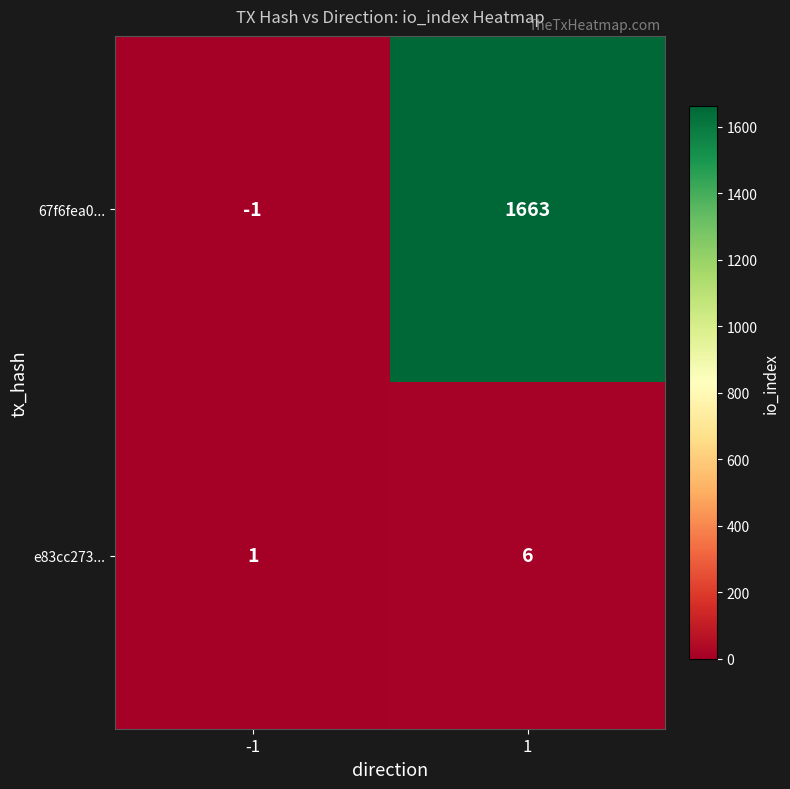

Read the 67f6fea0... value at 1.

1663